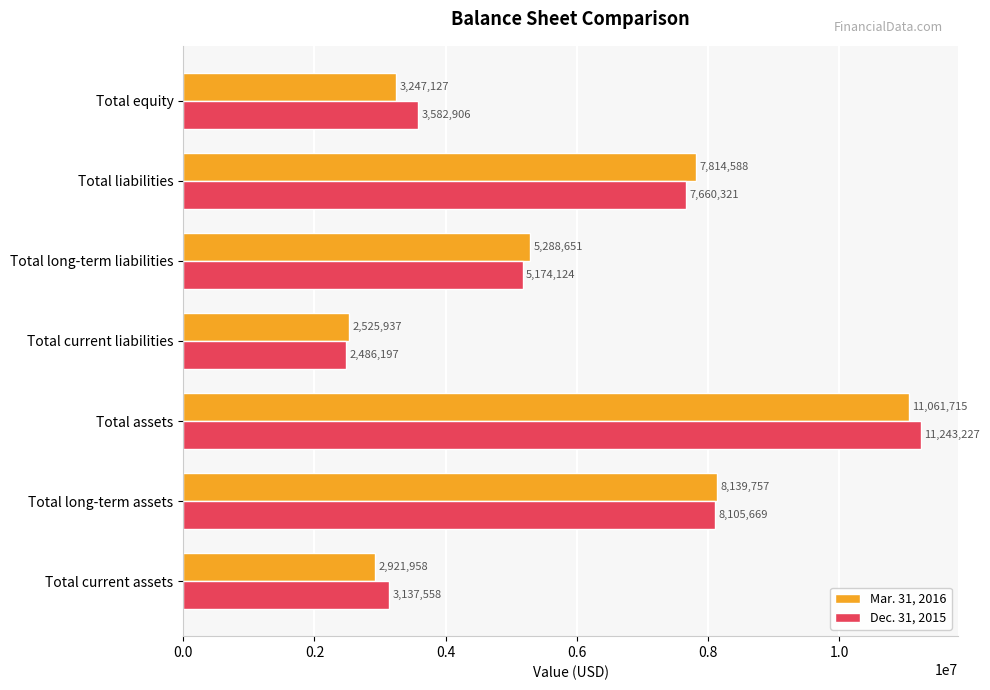

What is the smallest value displayed?

2486197